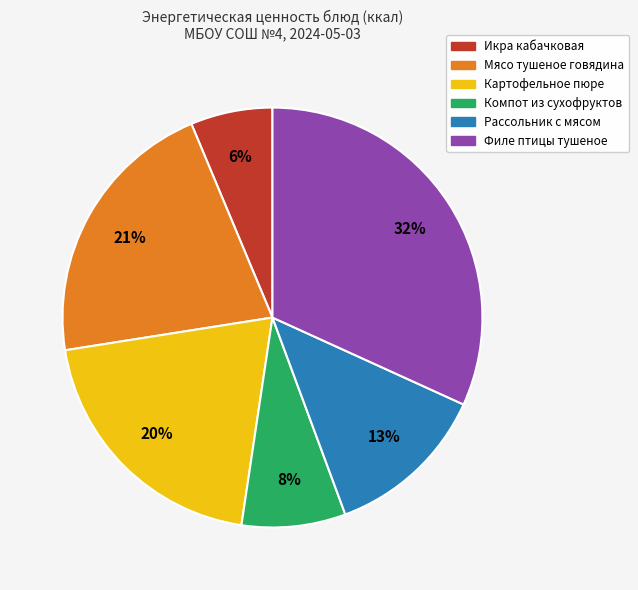

To the nearest percent, what portion does Компот из сухофруктов represent?

8%